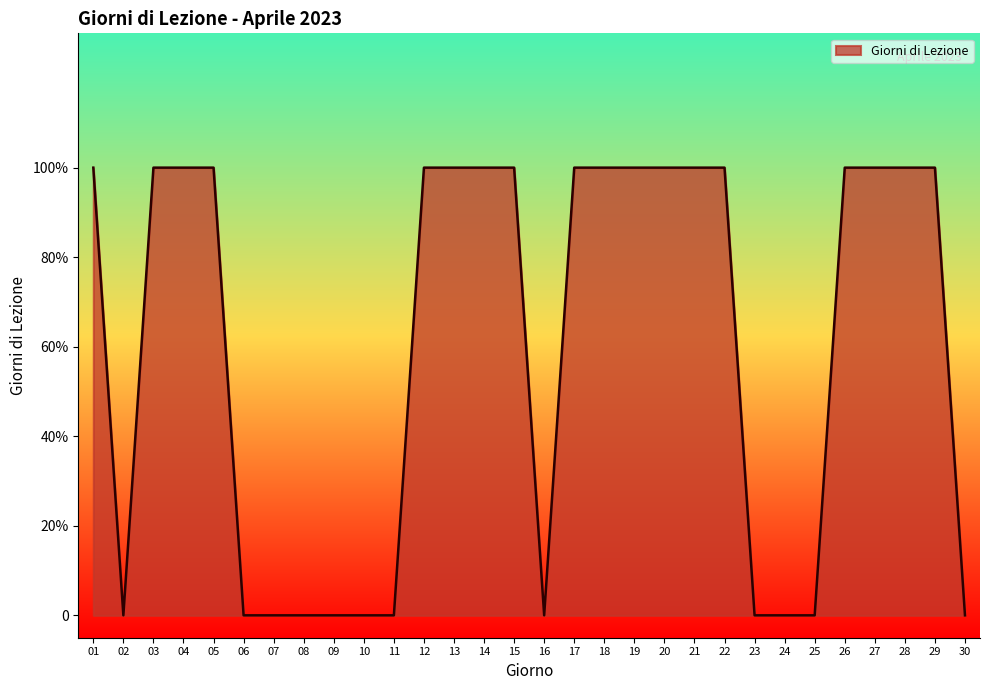

True or false: there are more than 2 points higher than both neighbors.

False